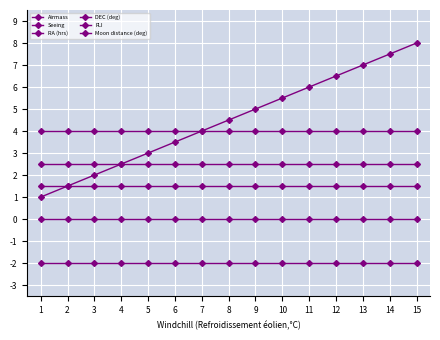

Count the number of data series in this chart.

6